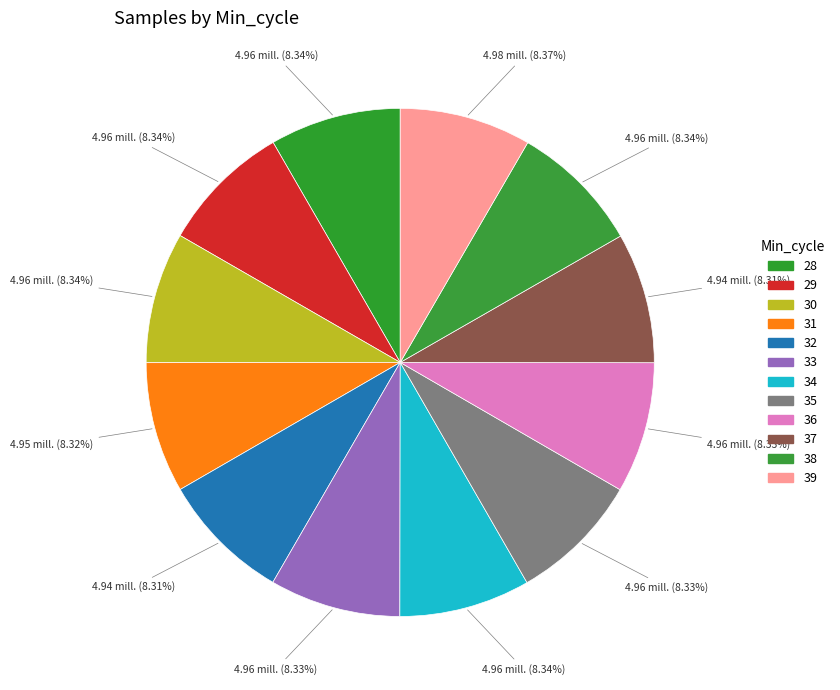

To the nearest percent, what is the average slice percentage?

8%